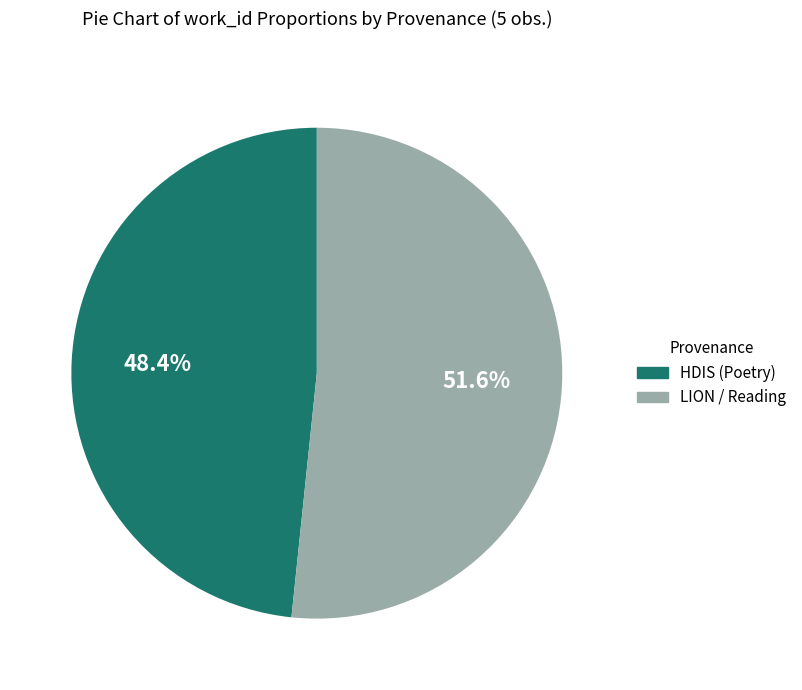

How many slices are in this pie chart?

2